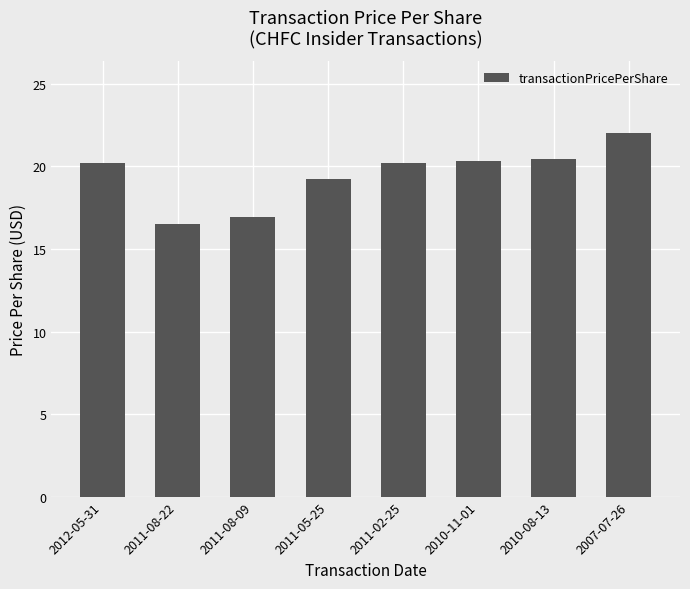

What is the maximum value shown in the chart?

22.0